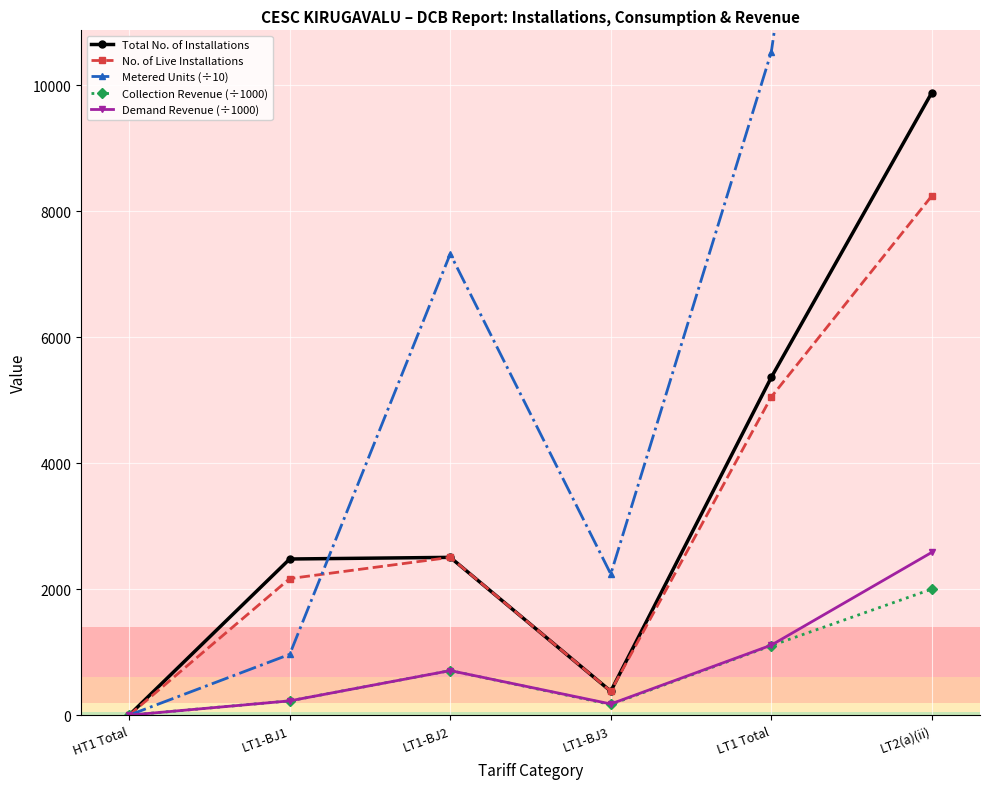

List the series in order of their peak value, highest first.

Metered Units (÷10), Total No. of Installations, No. of Live Installations, Demand Revenue (÷1000), Collection Revenue (÷1000)